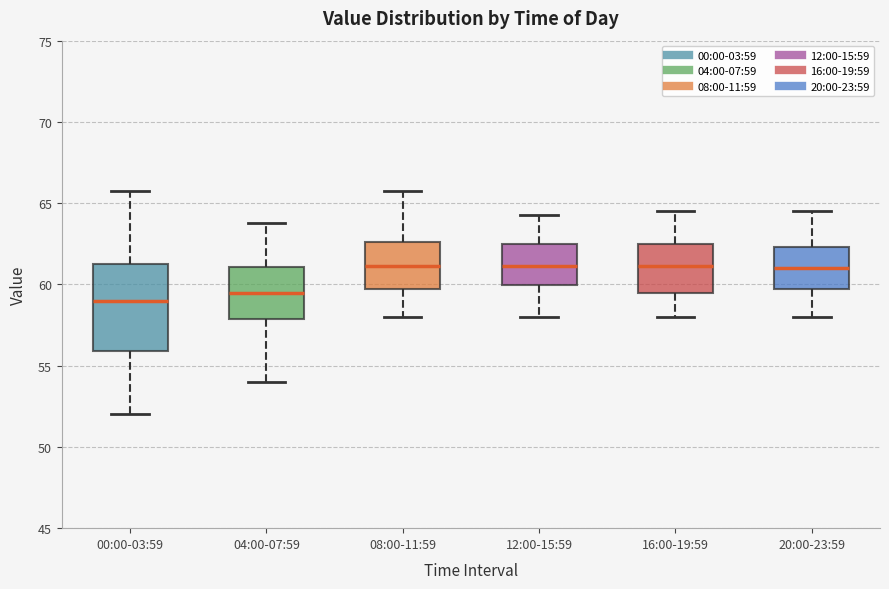

Reading left to right, transcribe this box plot: for each box, give where its median line is, the range the box spans, and where its two whiskers end, as read against the y-axis. The values are not printed on the chart, so give them approximately, as read against the axis.

00:00-03:59: median 59.0, box 56.0 to 61.5, whiskers 52.0 to 66.0
04:00-07:59: median 59.5, box 58.0 to 61.0, whiskers 54.0 to 64.0
08:00-11:59: median 61.0, box 59.5 to 62.5, whiskers 58.0 to 66.0
12:00-15:59: median 61.0, box 60.0 to 62.5, whiskers 58.0 to 64.5
16:00-19:59: median 61.0, box 59.5 to 62.5, whiskers 58.0 to 64.5
20:00-23:59: median 61.0, box 59.5 to 62.5, whiskers 58.0 to 64.5